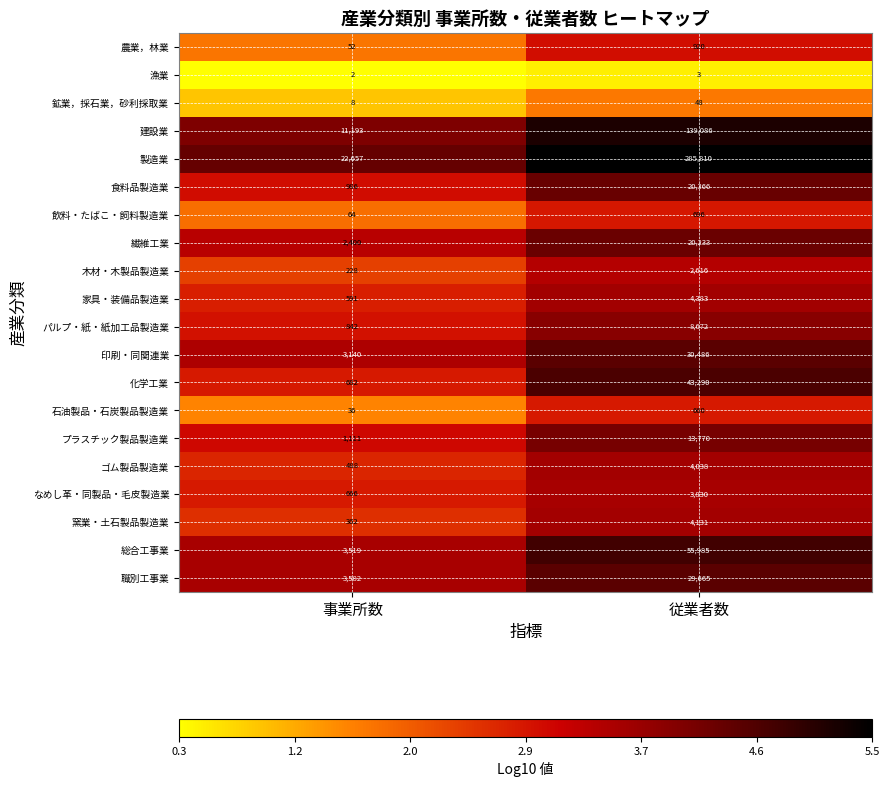

True or false: 製造業 has a value of 12377 at 事業所数.

False